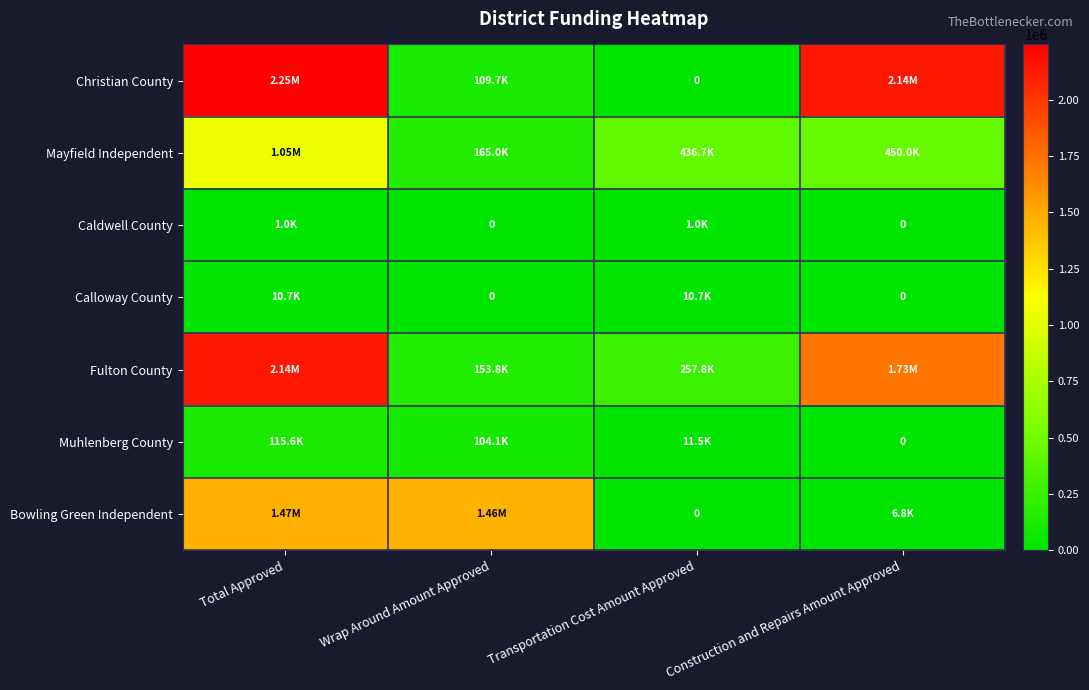

What is the difference between the highest and lowest values at Construction and Repairs Amount Approved?

2136392.0